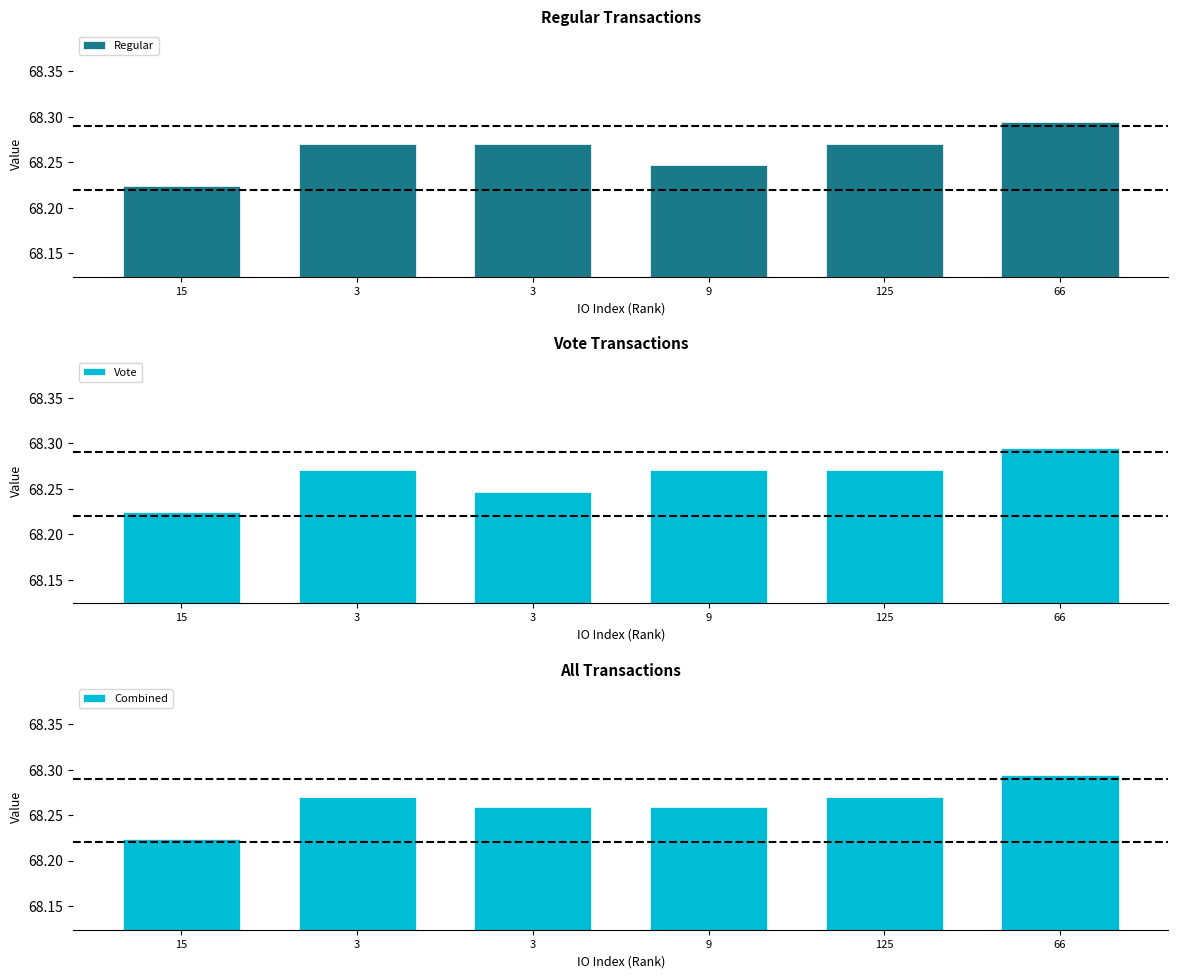

Which series has the largest range (max minus min)?

Regular